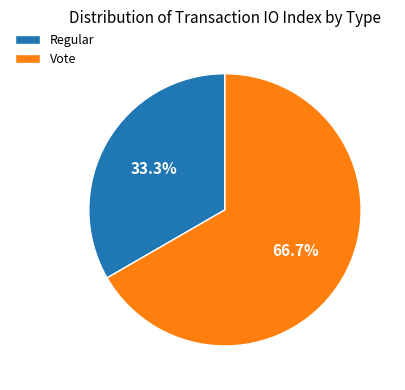

What percentage do Vote and Regular together represent?

100.0%